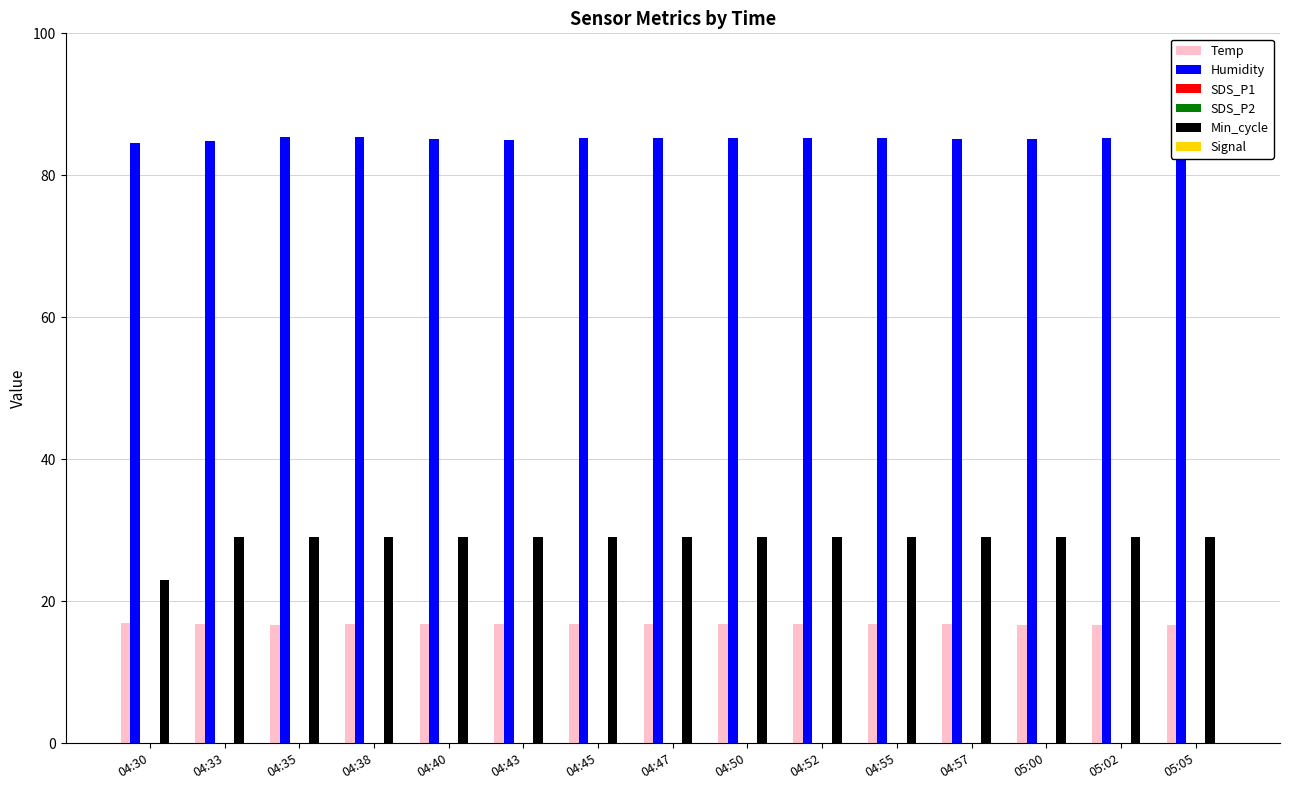

Which category has the lowest value in the Signal series?

04:30